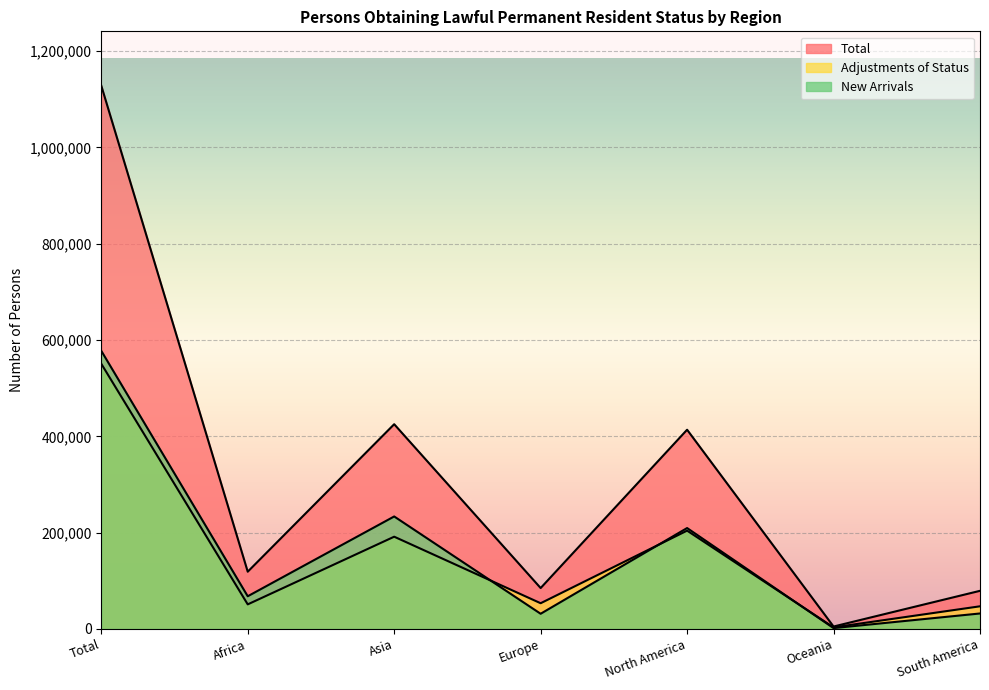

True or false: Adjustments of Status and New Arrivals intersect in this chart.

True